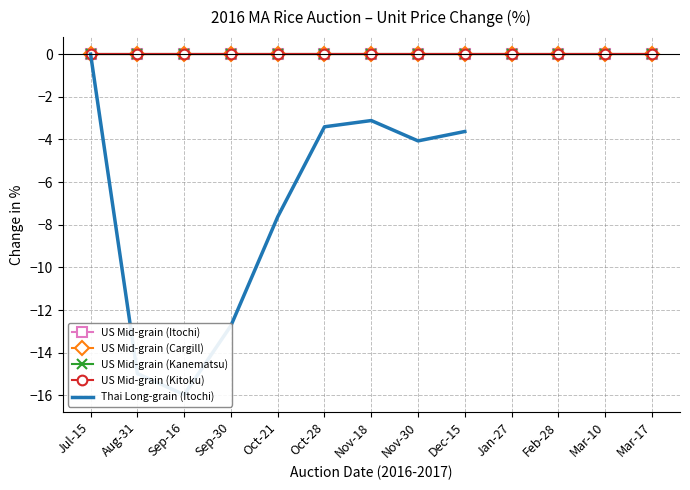

Which has a higher value, Oct-21 or Sep-30?

Oct-21